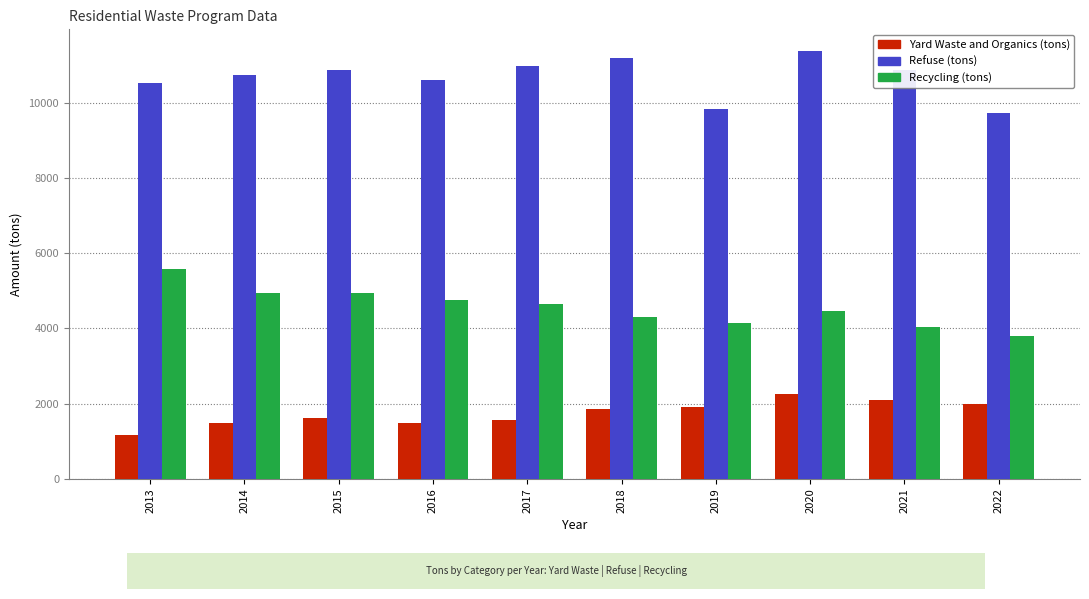

Rank the series by their maximum value, from lowest to highest.

Yard Waste and Organics (tons), Recycling (tons), Refuse (tons)